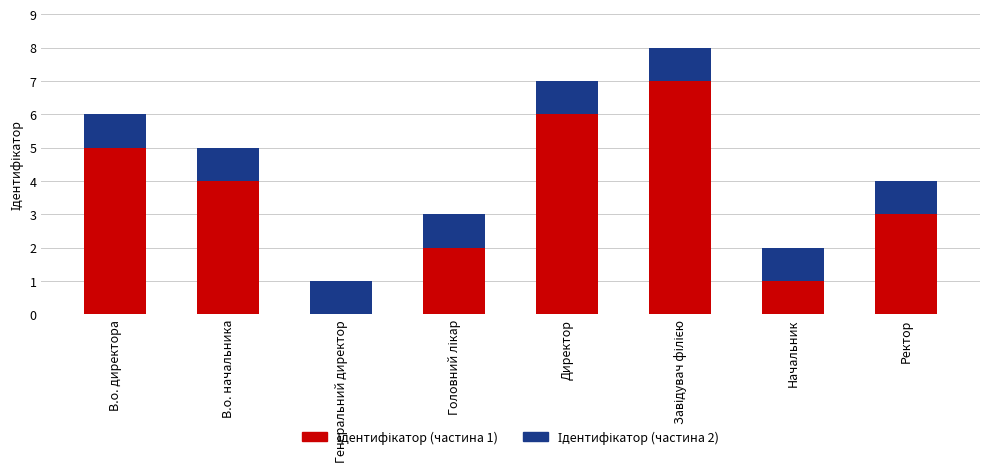

How many data points does each series have?

8